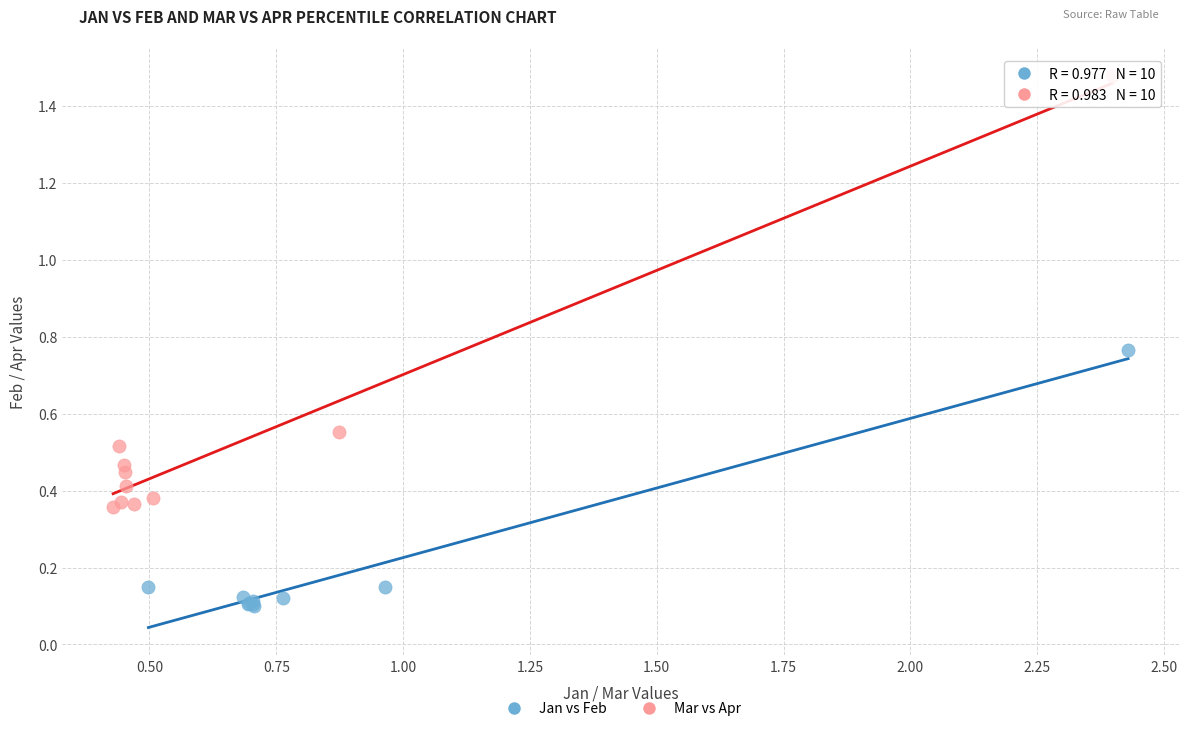

Which series contains the lowest Y value?

Jan vs Feb